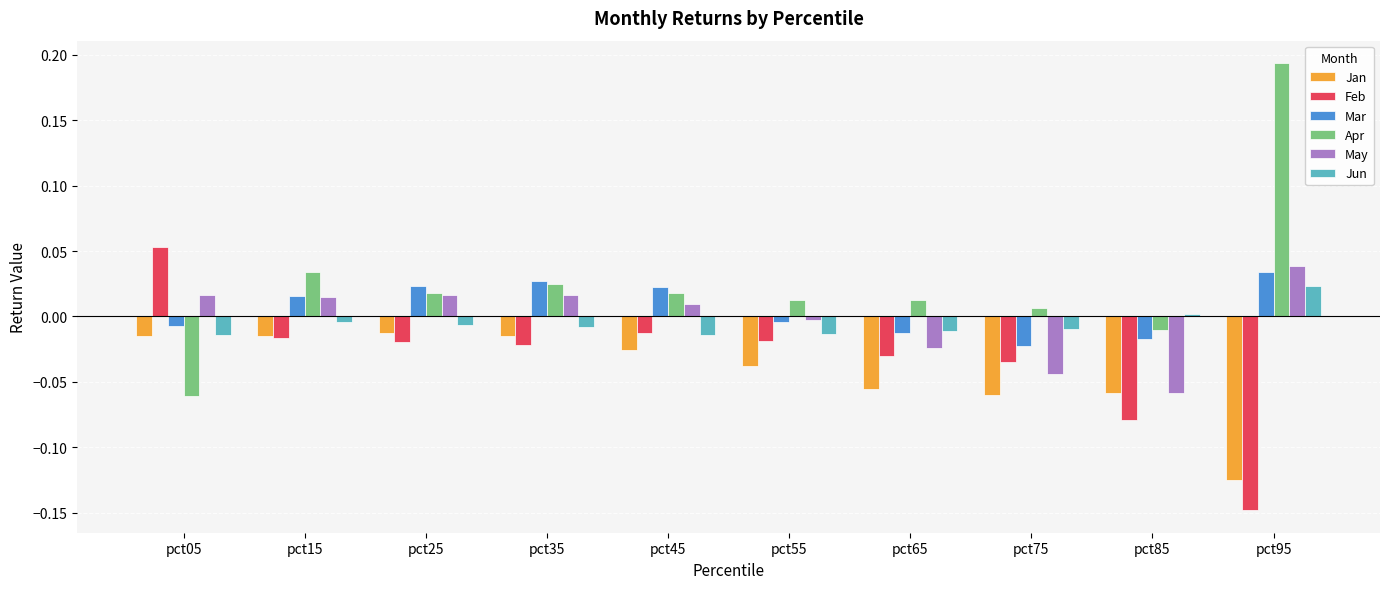

Which series has the largest total across all categories?

Apr